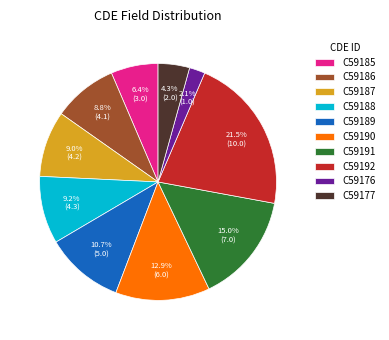

Is the sum of C59191 and C59188 greater than half?

No